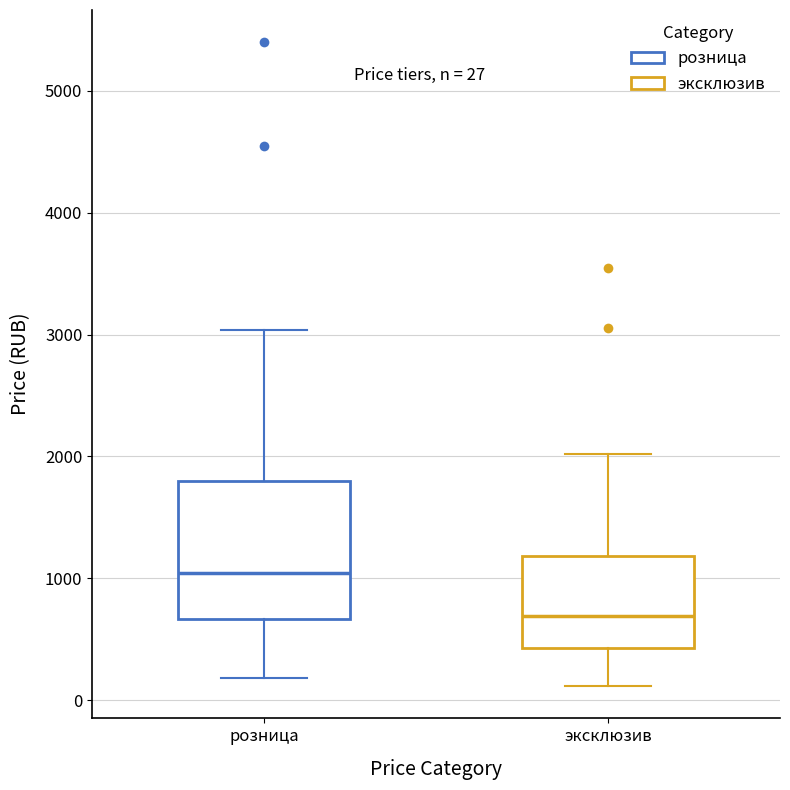

Which box is the tallest, from its lower edge to its upper edge?

розница